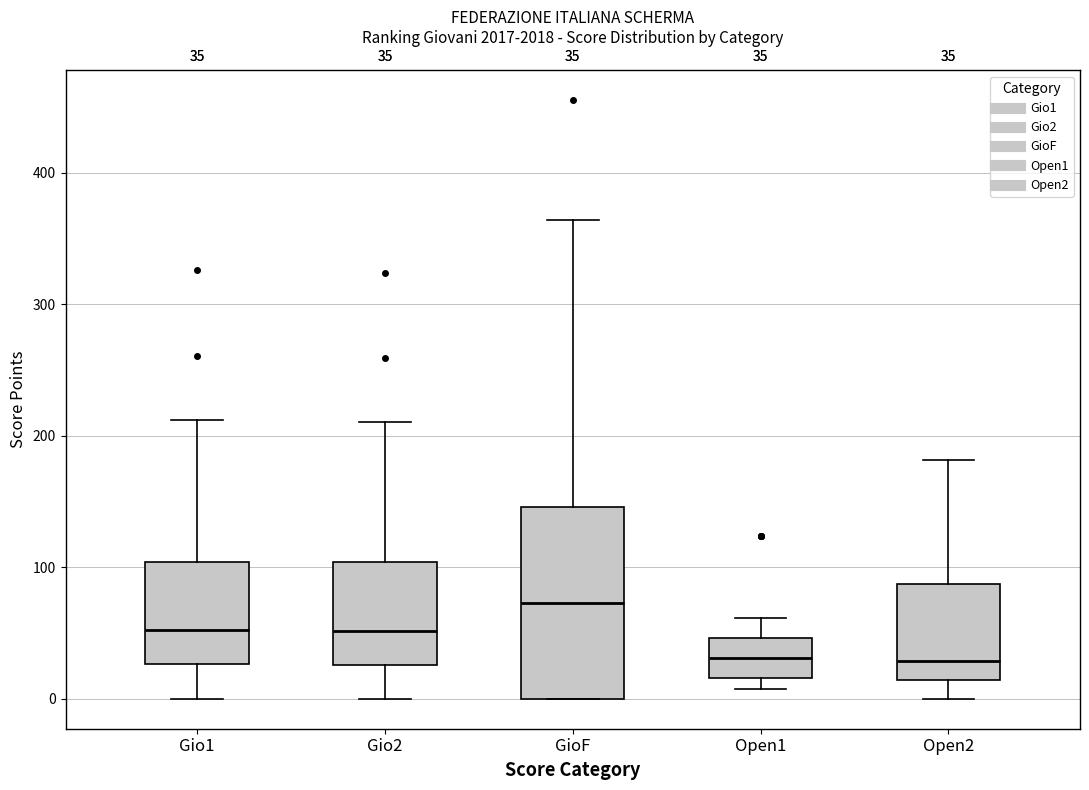

Which box is the tallest, from its lower edge to its upper edge?

GioF